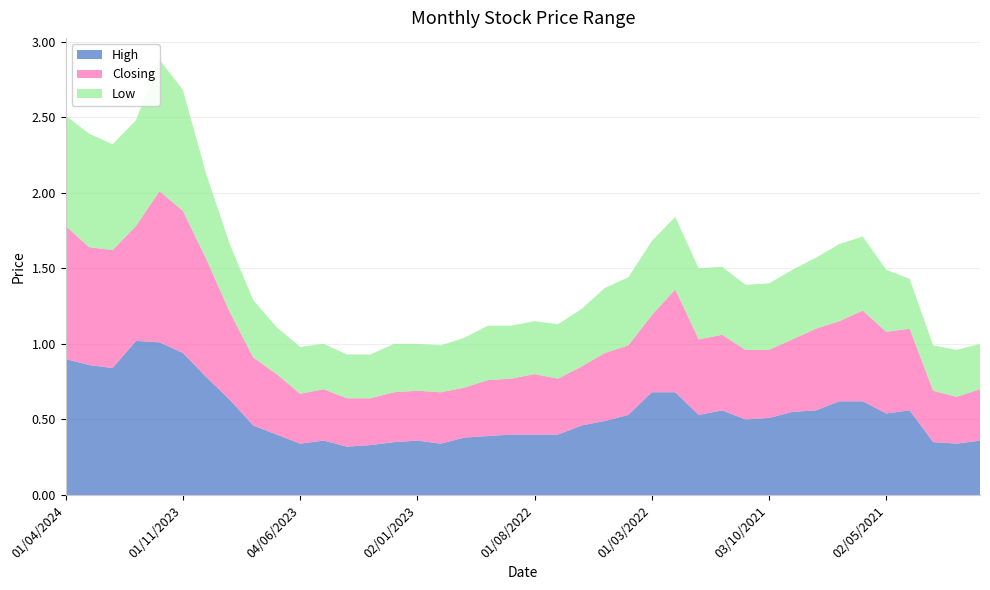

Reading left to right, transcribe all the data shown in this chart.

High: 0.9	0.9	0.8	1.0	1.0	0.9	0.8	0.6	0.5	0.4	0.3	0.4	0.3	0.3	0.3	0.4	0.3	0.4	0.4	0.4	0.4	0.4	0.5	0.5	0.5	0.7	0.7	0.5	0.6	0.5	0.5	0.6	0.6	0.6	0.6	0.5	0.6	0.3	0.3	0.4
Closing: 0.9	0.8	0.8	0.8	1.0	0.9	0.8	0.6	0.5	0.4	0.3	0.3	0.3	0.3	0.3	0.3	0.3	0.3	0.4	0.4	0.4	0.4	0.4	0.5	0.5	0.5	0.7	0.5	0.5	0.5	0.5	0.5	0.5	0.5	0.6	0.5	0.5	0.3	0.3	0.3
Low: 0.7	0.8	0.7	0.7	0.9	0.8	0.6	0.5	0.4	0.3	0.3	0.3	0.3	0.3	0.3	0.3	0.3	0.3	0.4	0.3	0.3	0.4	0.4	0.4	0.5	0.5	0.5	0.5	0.5	0.4	0.4	0.5	0.5	0.5	0.5	0.4	0.3	0.3	0.3	0.3